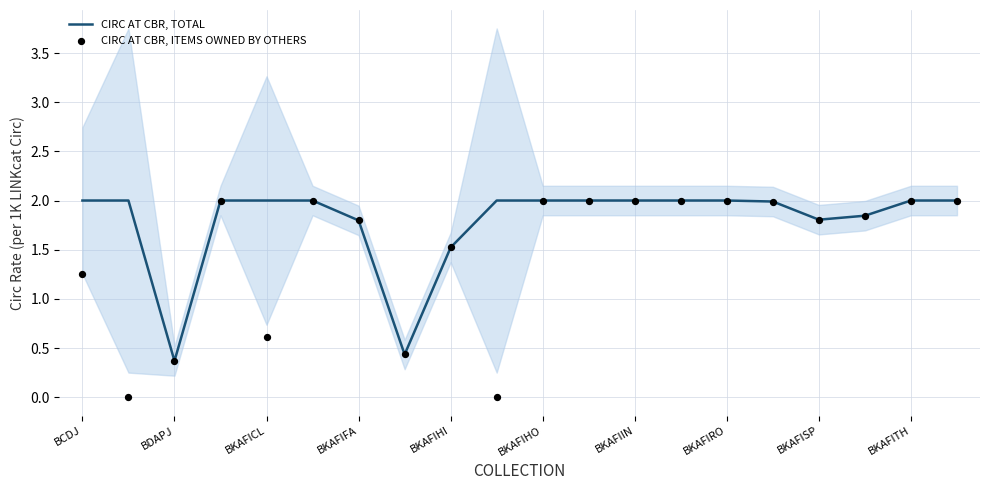

Which series contains the highest Y value?

CIRC AT CBR, TOTAL